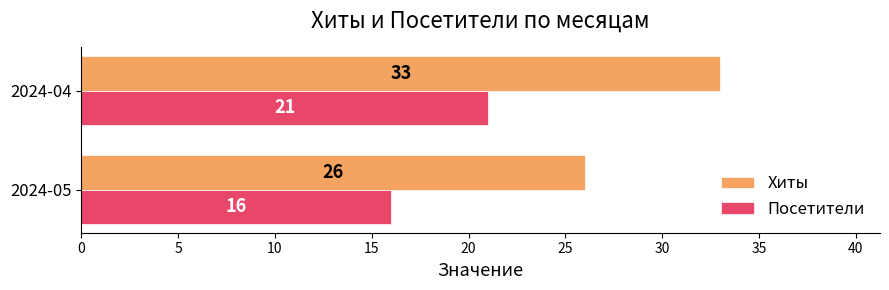

Where is Хиты nearest to the value 29?

2024-05